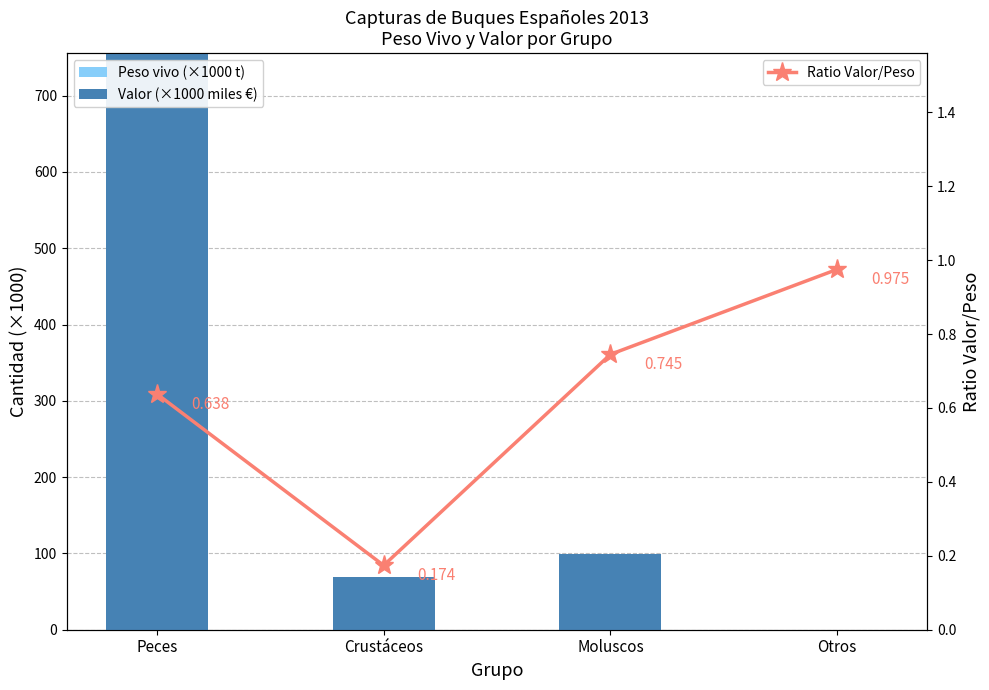

What value does the Ratio Valor/Peso series have at Peces?

0.6